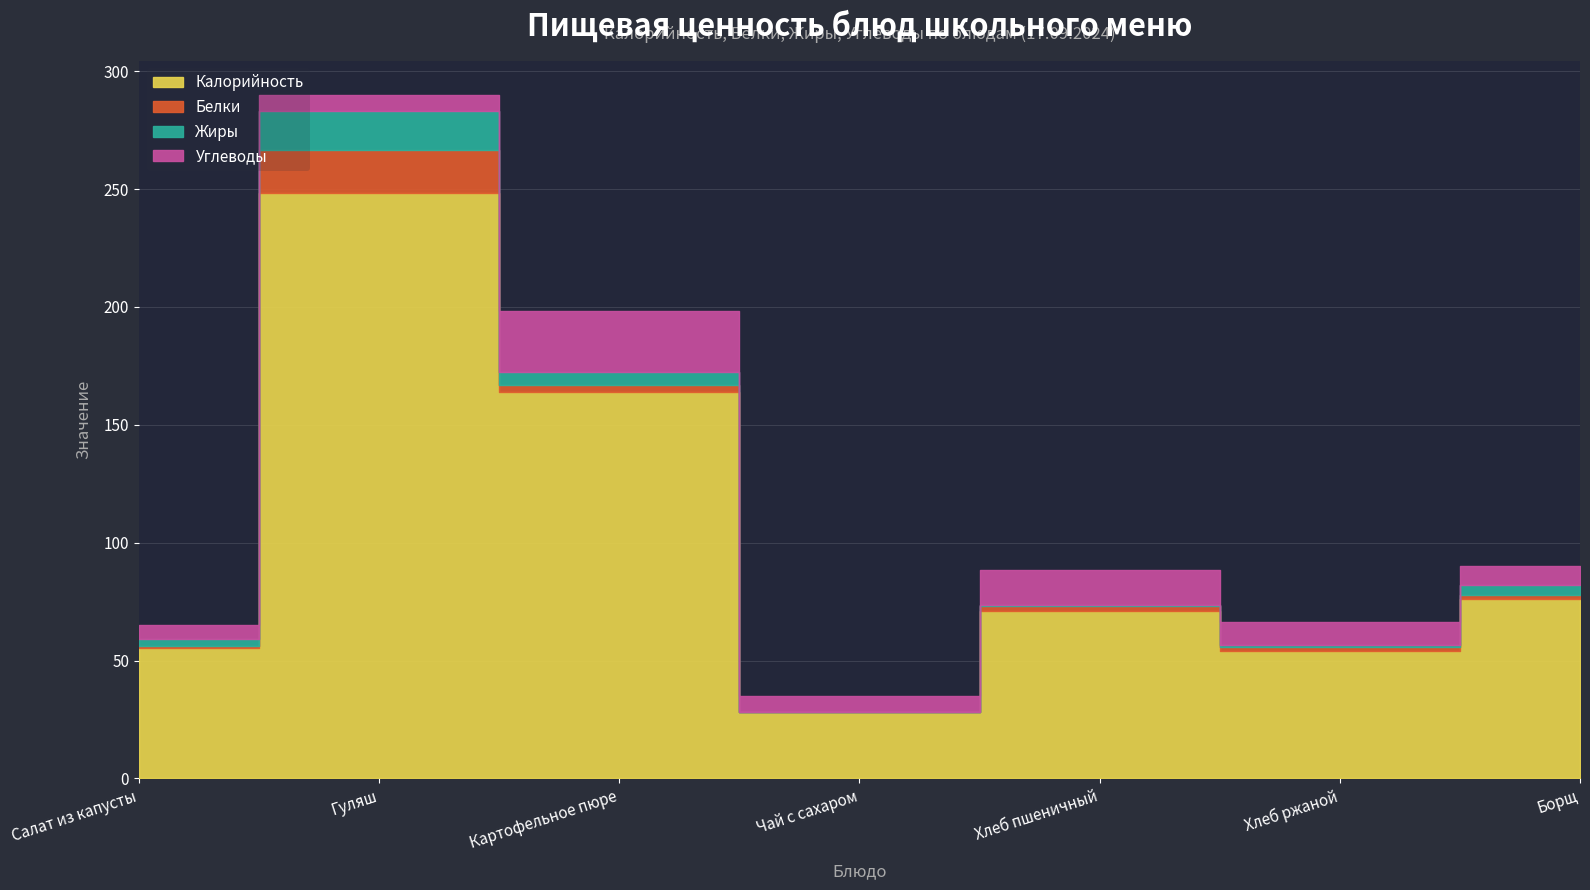

Where do Углеводы and Белки first cross each other?

Салат из капусты and Гуляш